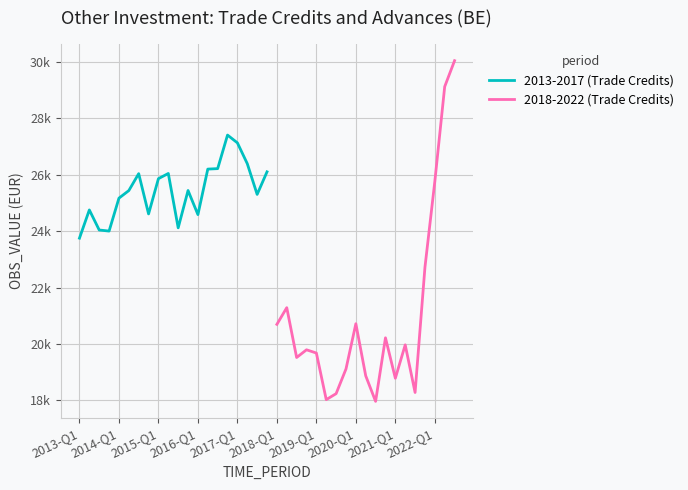

How many data points are less than 25437?

10